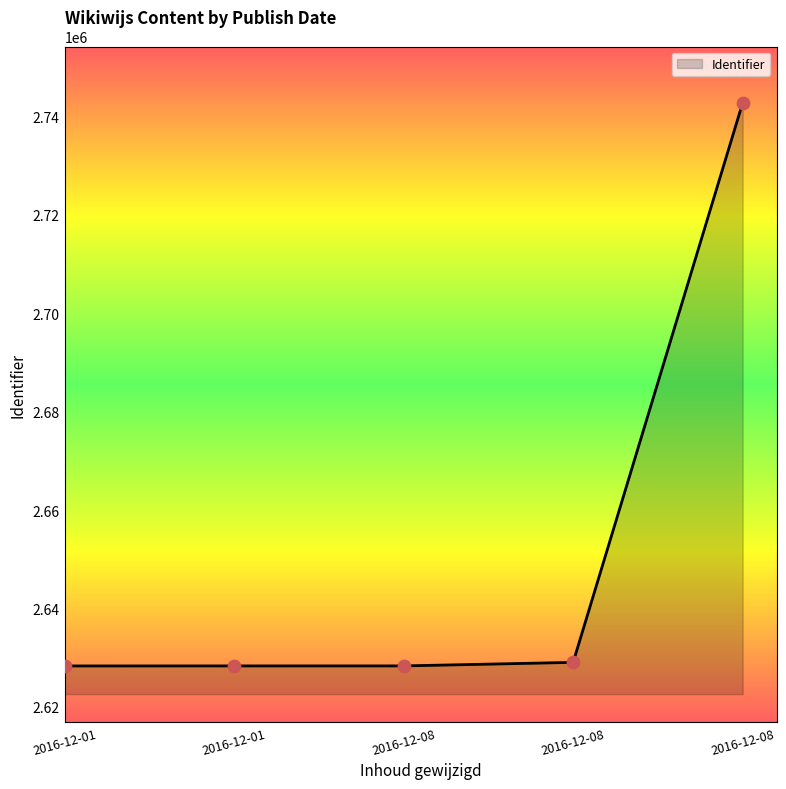

What is the change in value from 2016-12-01 to 2016-12-08?

+114486